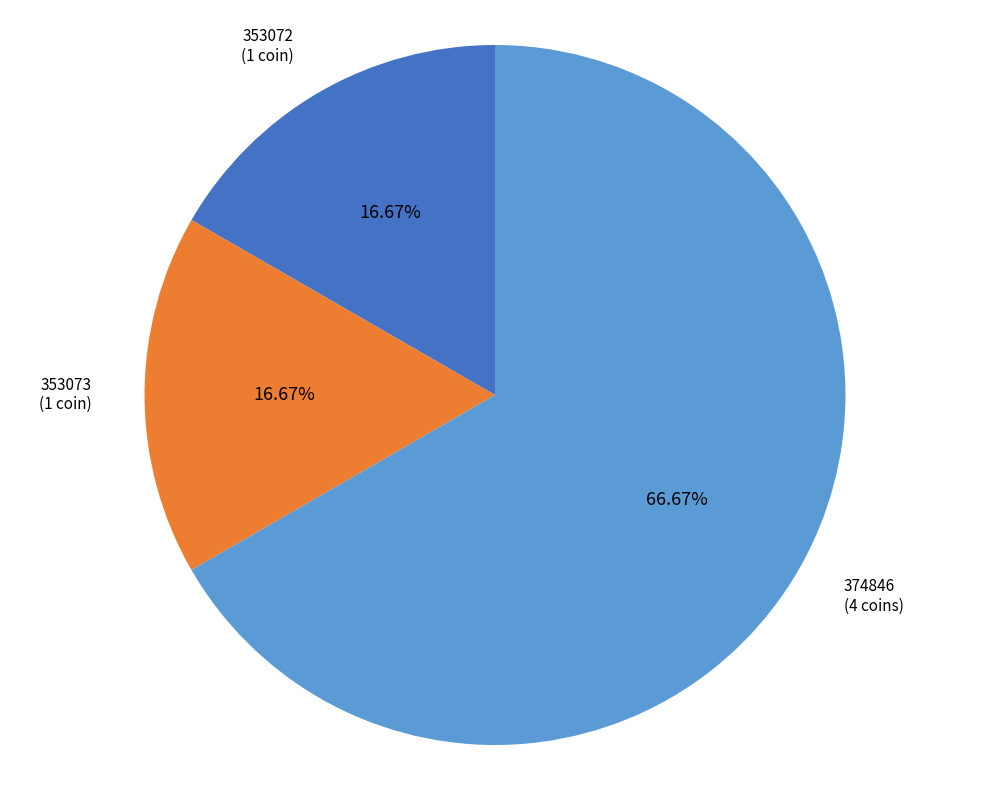

Is there any slice that represents more than half of the pie?

Yes